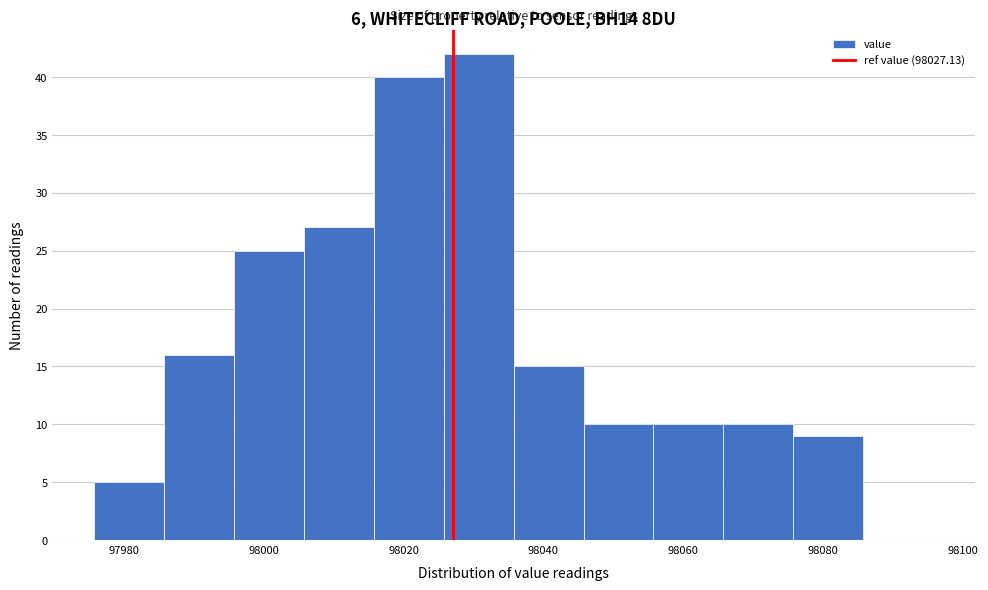

Over which range of the x-axis is the bar tallest?

98026 to 98036